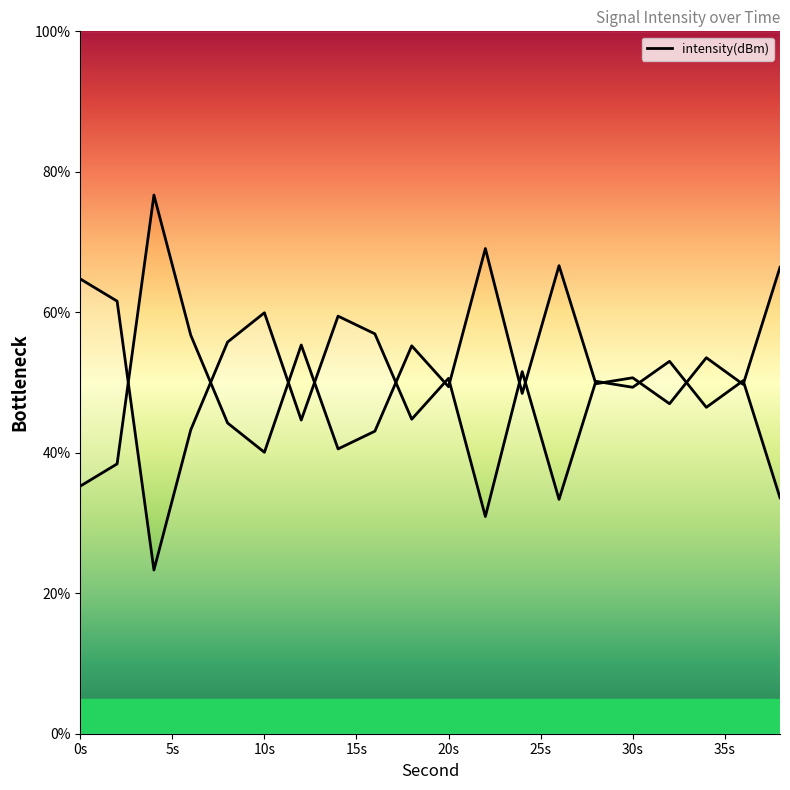

Reading left to right, list all the values displayed in this chart.

64.7	61.6	23.3	43.3	55.8	59.9	44.7	59.5	56.9	44.8	50.6	30.9	51.6	33.4	50.2	49.3	53.0	46.5	50.3	33.6